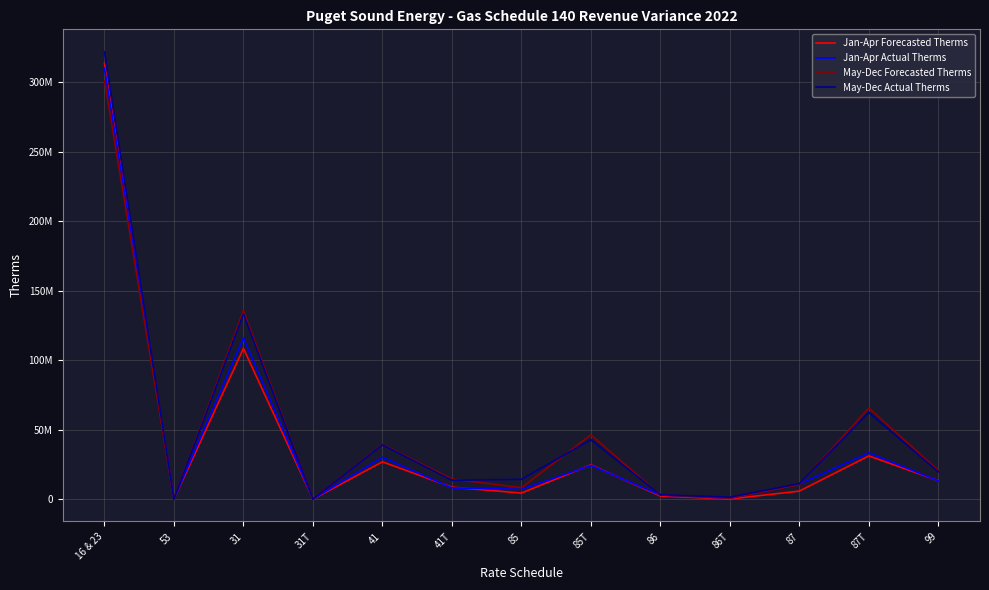

Is this an area chart (filled region under the line)?

No